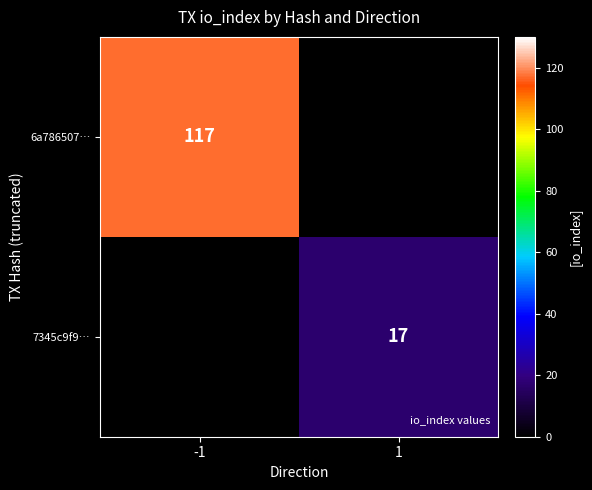

At which category does the chart reach its peak across all series?

-1